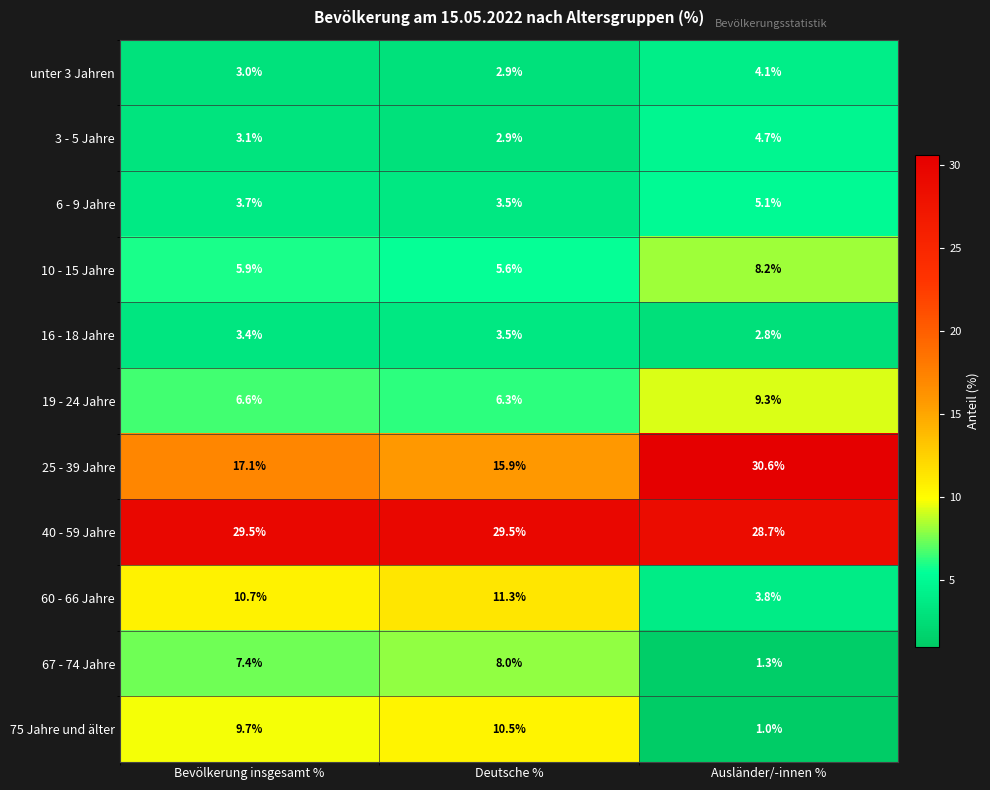

Count the number of data series in this chart.

11